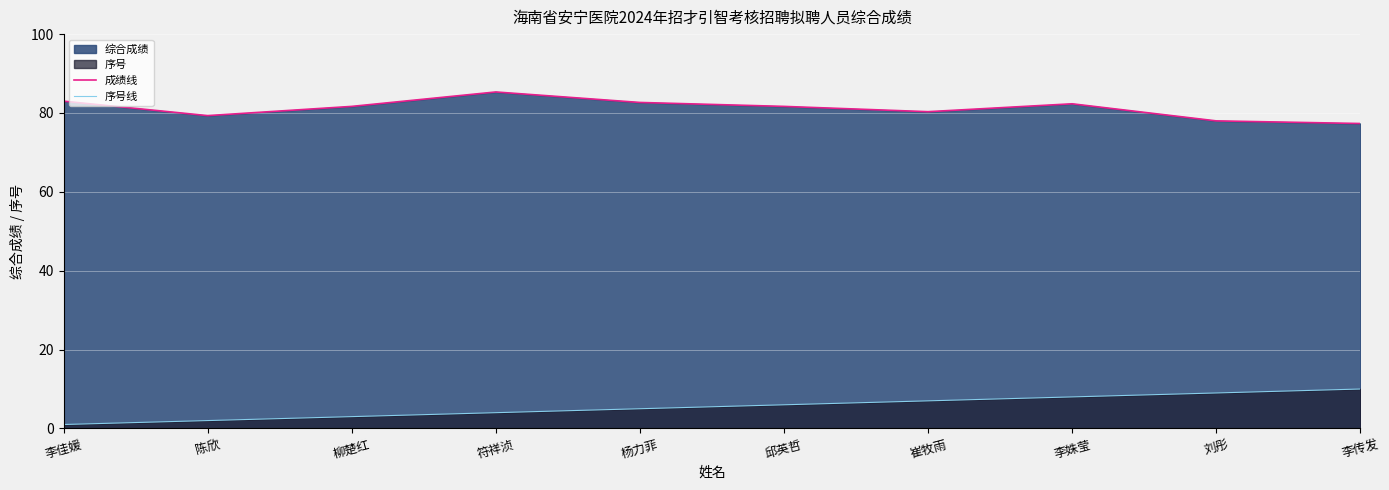

True or false: 序号线 and 成绩线 cross at least once.

False